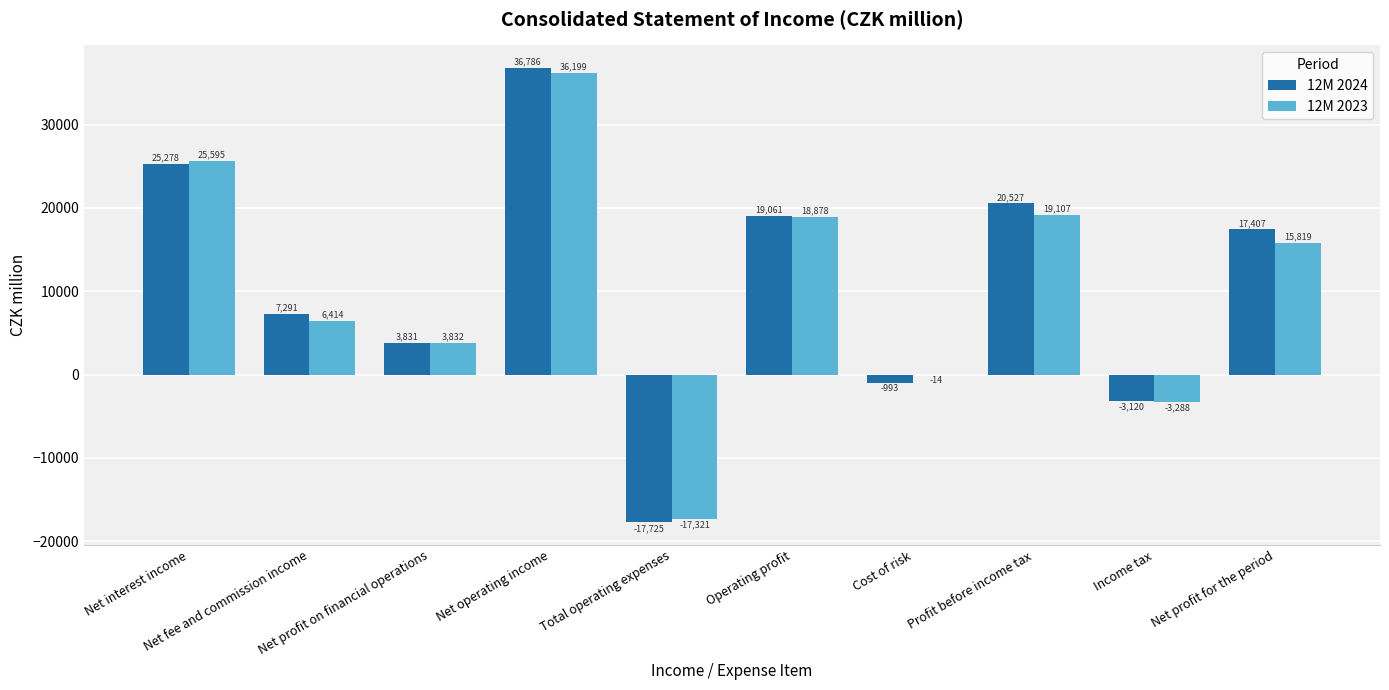

Which series has the largest range (max minus min)?

12M 2024